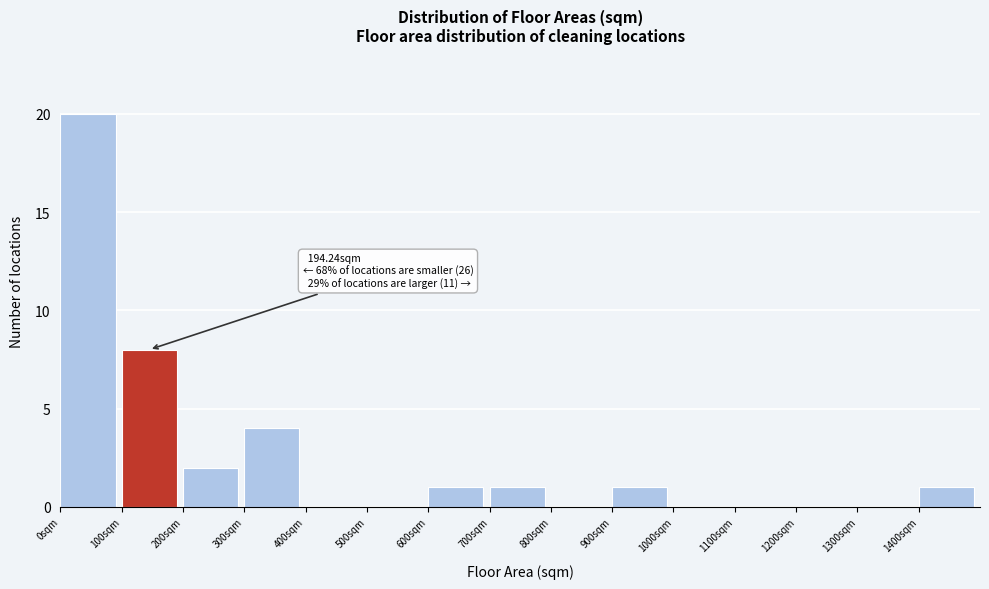

Which range on the x-axis has the tallest bar?

0 to 100